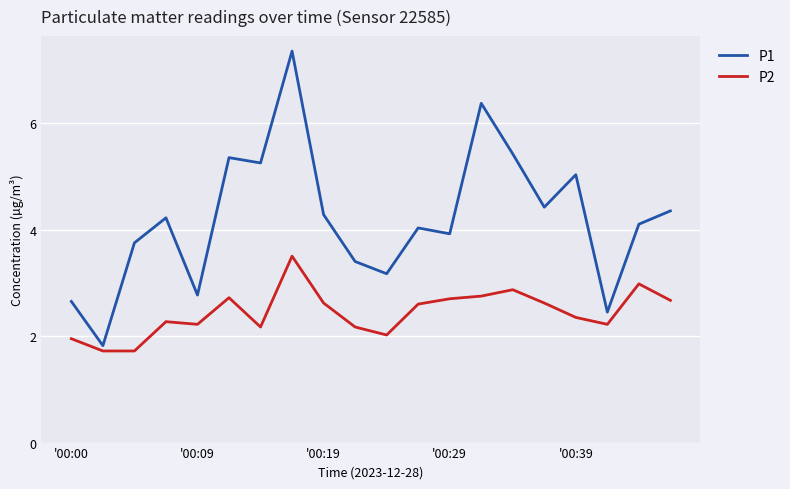

Which series has the largest total across all categories?

P1